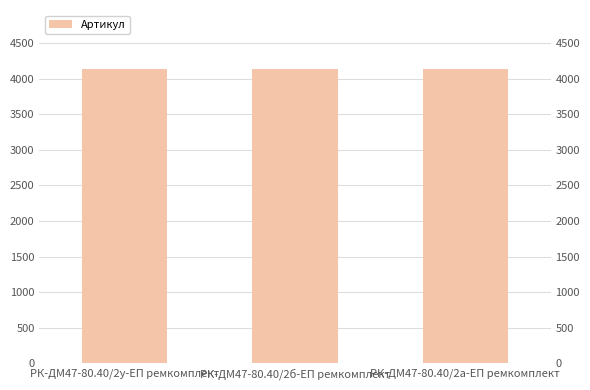

List the labels in order of value, smallest first.

РК-ДМ47-80.40/2а-ЕП ремкомплект, РК-ДМ47-80.40/2б-ЕП ремкомплект, РК-ДМ47-80.40/2у-ЕП ремкомплект